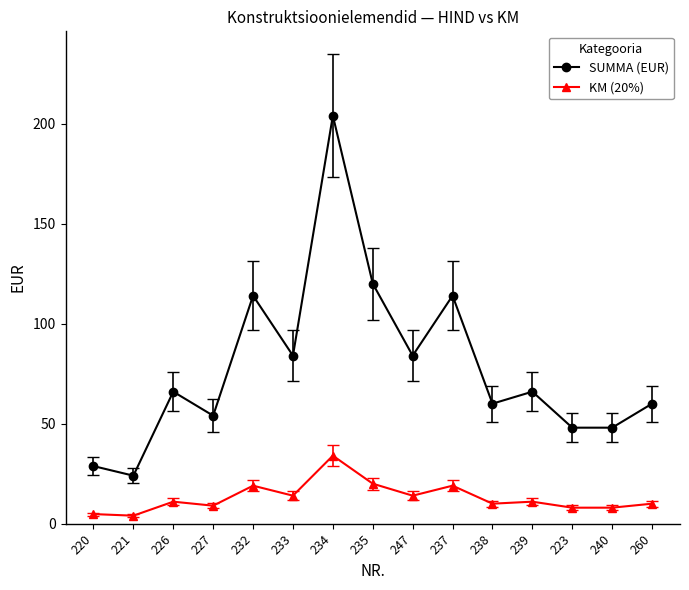

True or false: SUMMA (EUR) has a value of 120.0 at 235.

True